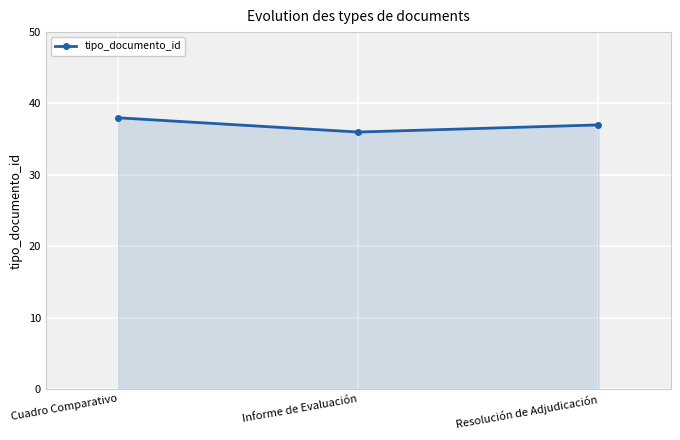

What is the sum of all values?

111